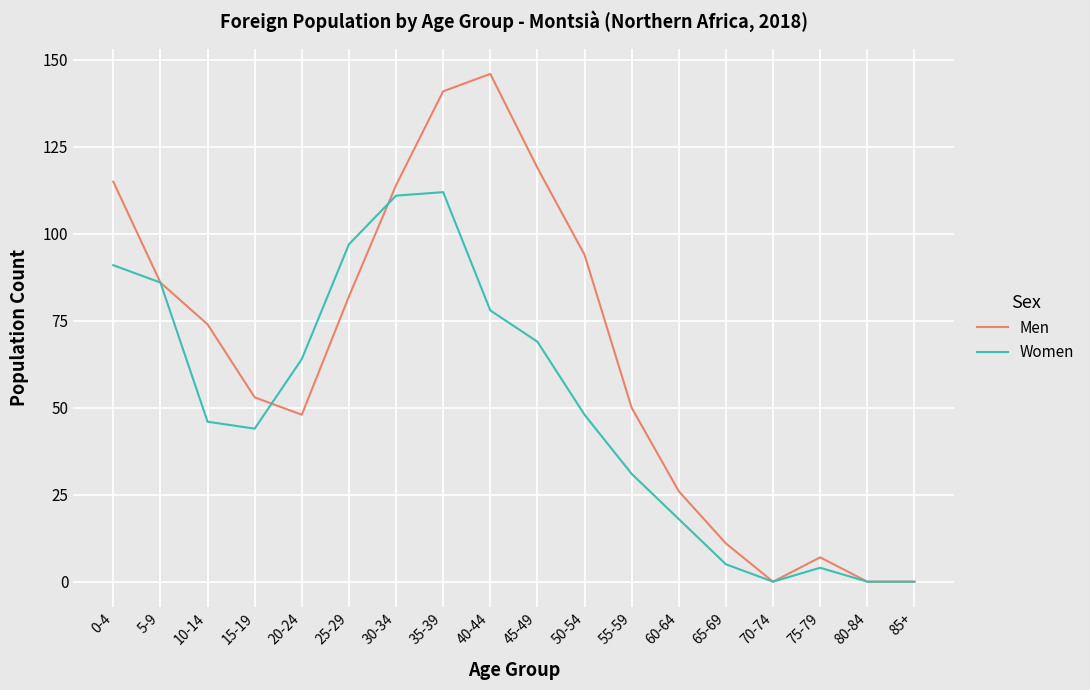

Where does the Women series first go above 48?

0-4